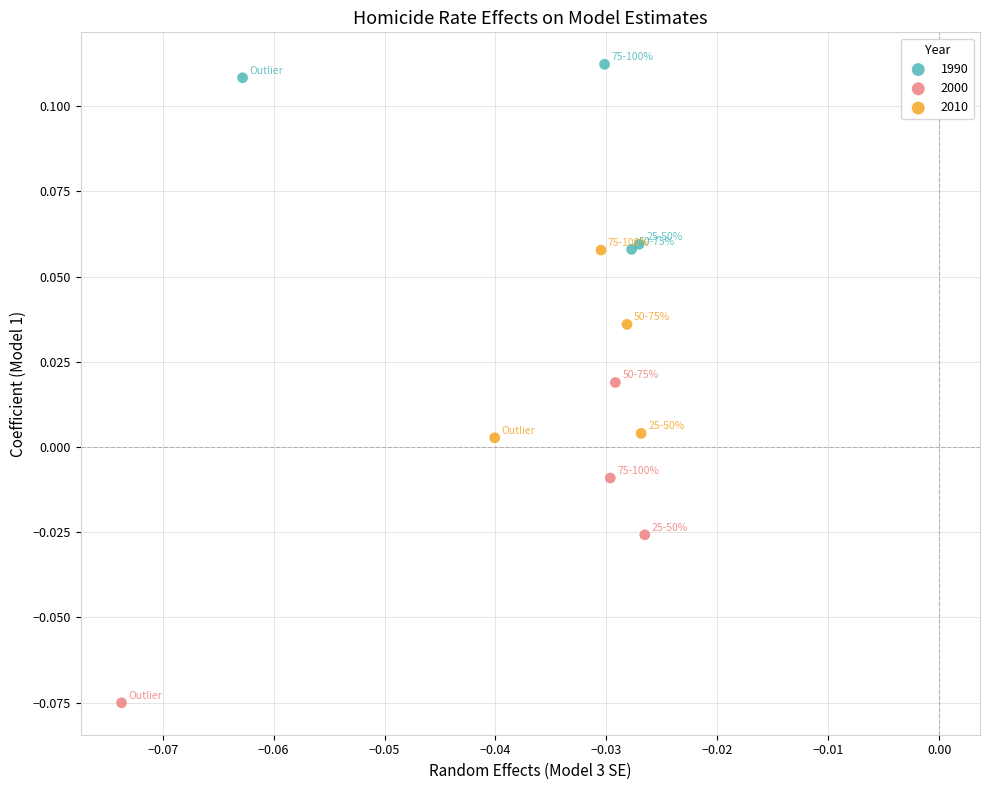

Which series has the largest Y range (max minus min)?

2000